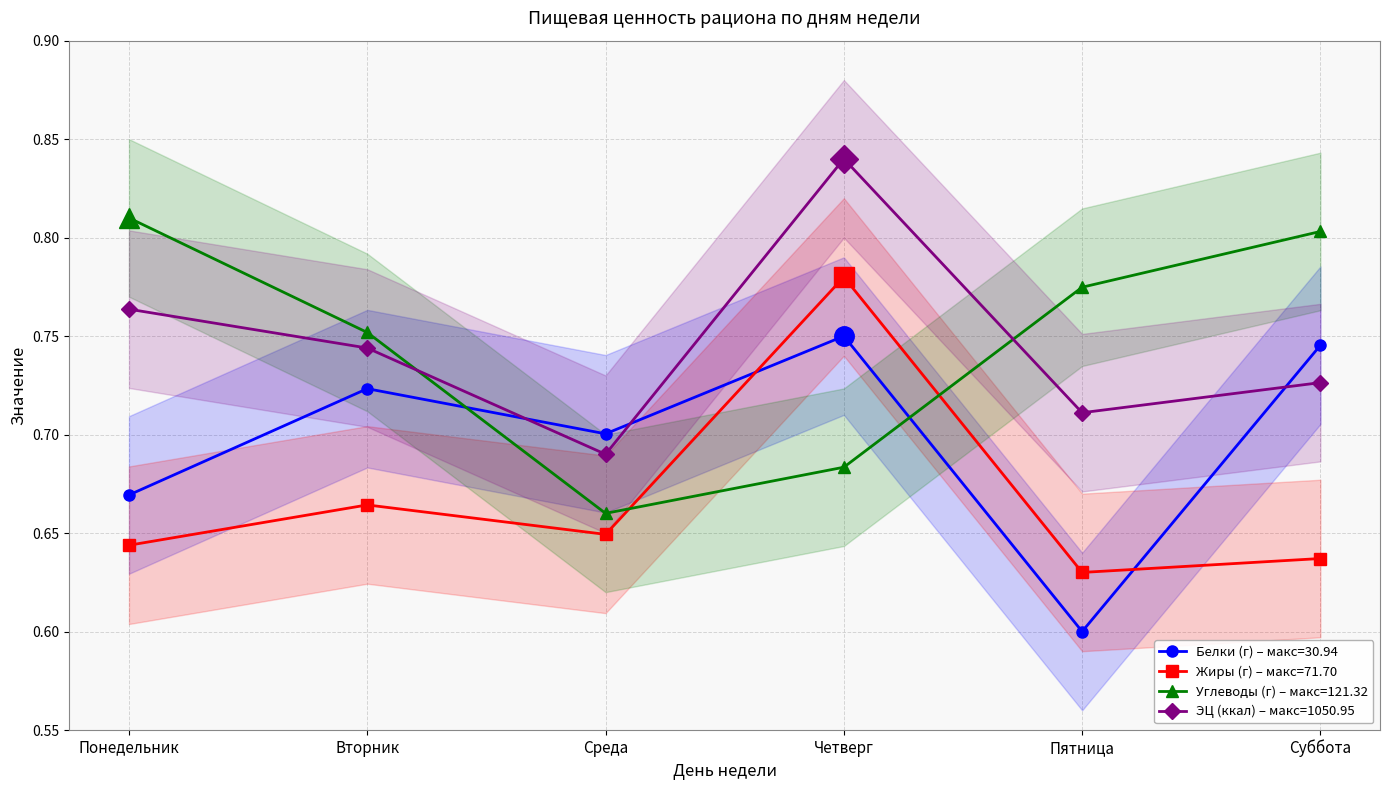

What is the value of the Жиры (г) point at the 4th from the left?

0.8